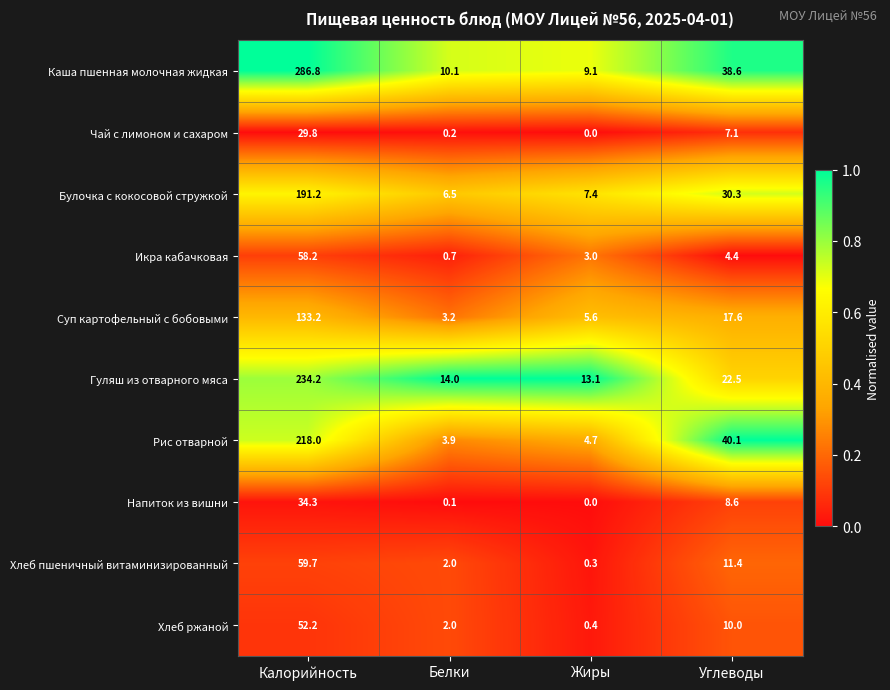

Count the number of categories in the chart.

4